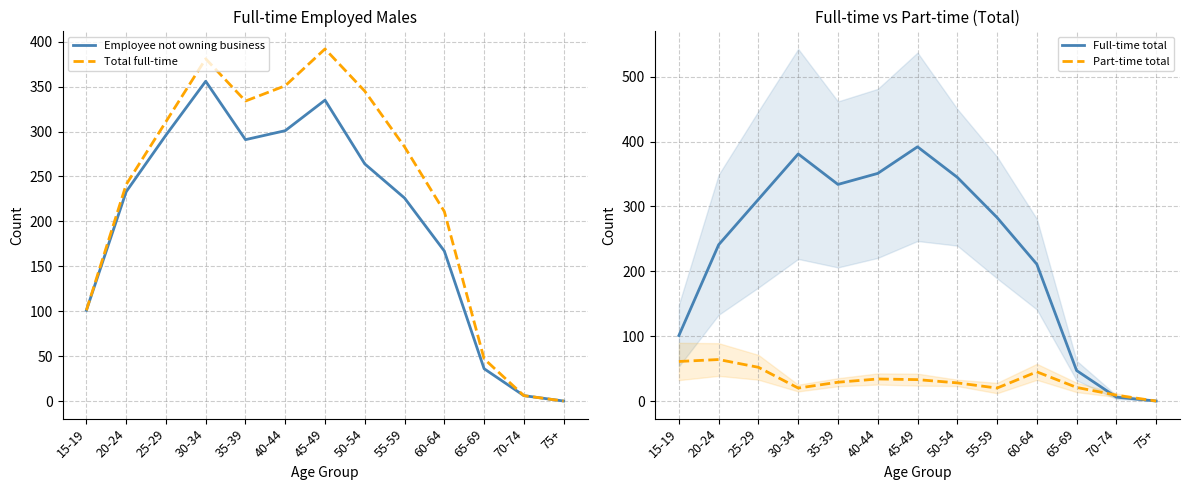

Reading left to right, list all the values displayed in this chart.

Employee not owning business: 101	233	296	356	291	301	335	264	226	167	36	6	0
Total full-time: 101	241	311	381	334	351	392	345	283	211	47	6	0
Full-time total: 101	241	311	381	334	351	392	345	283	211	47	6	0
Part-time total: 61	64	52	20	29	34	33	28	20	45	21	9	0